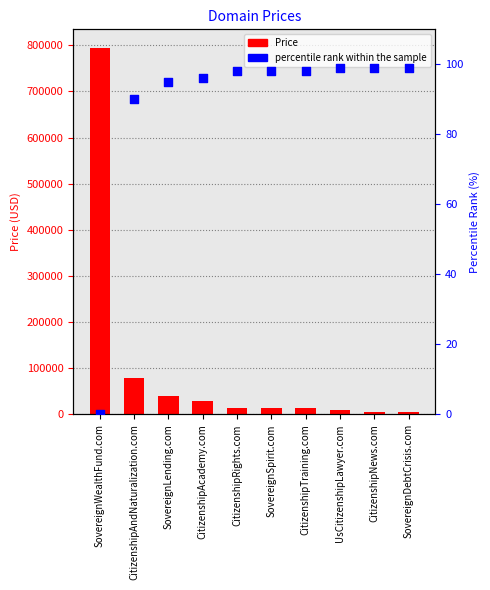

At how many categories does at least one series exceed 454241?

1